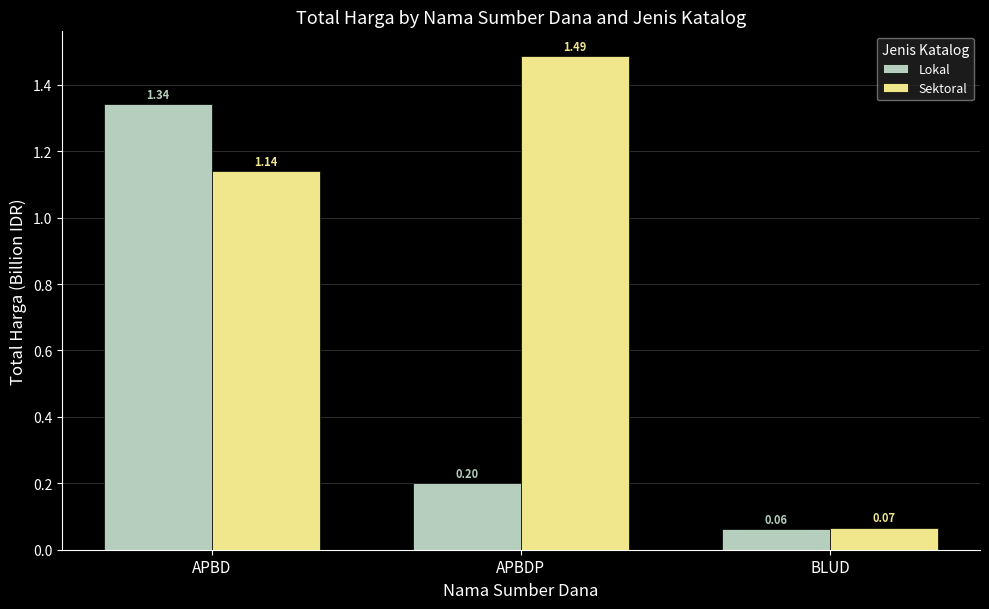

List the series in order of their overall mean, highest first.

Sektoral, Lokal